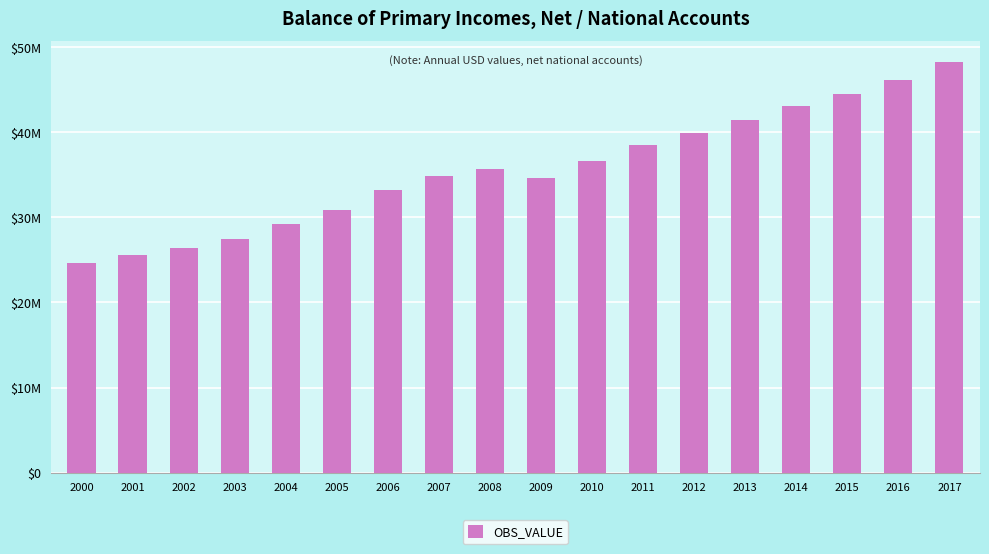

Reading left to right, list all the values displayed in this chart.

2000=24657516	2001=25548166	2002=26453214	2003=27446195	2004=29217691	2005=30863615	2006=33237795	2007=34816576	2008=35639084	2009=34608857	2010=36621786	2011=38497172	2012=39883870	2013=41456635	2014=43076161	2015=44491745	2016=46117055	2017=48290727